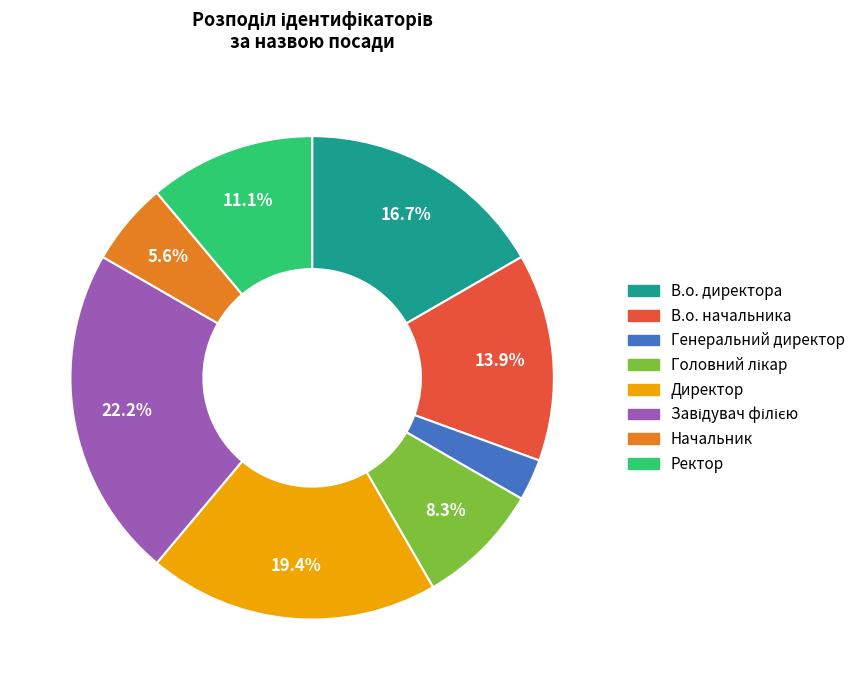

Which category has the smallest portion of the pie?

Генеральний директор